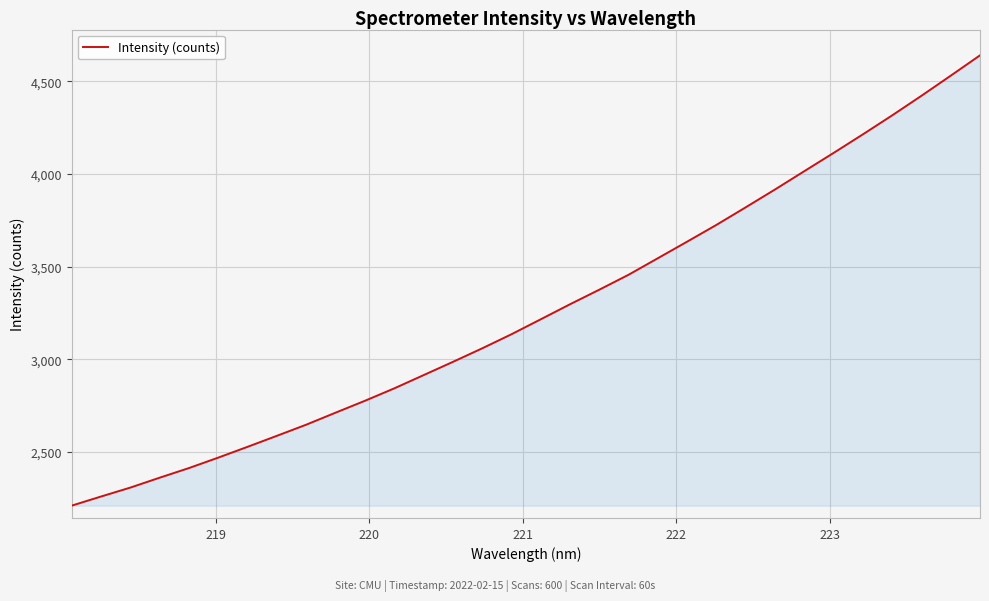

What is the greatest value displayed?

4640.3